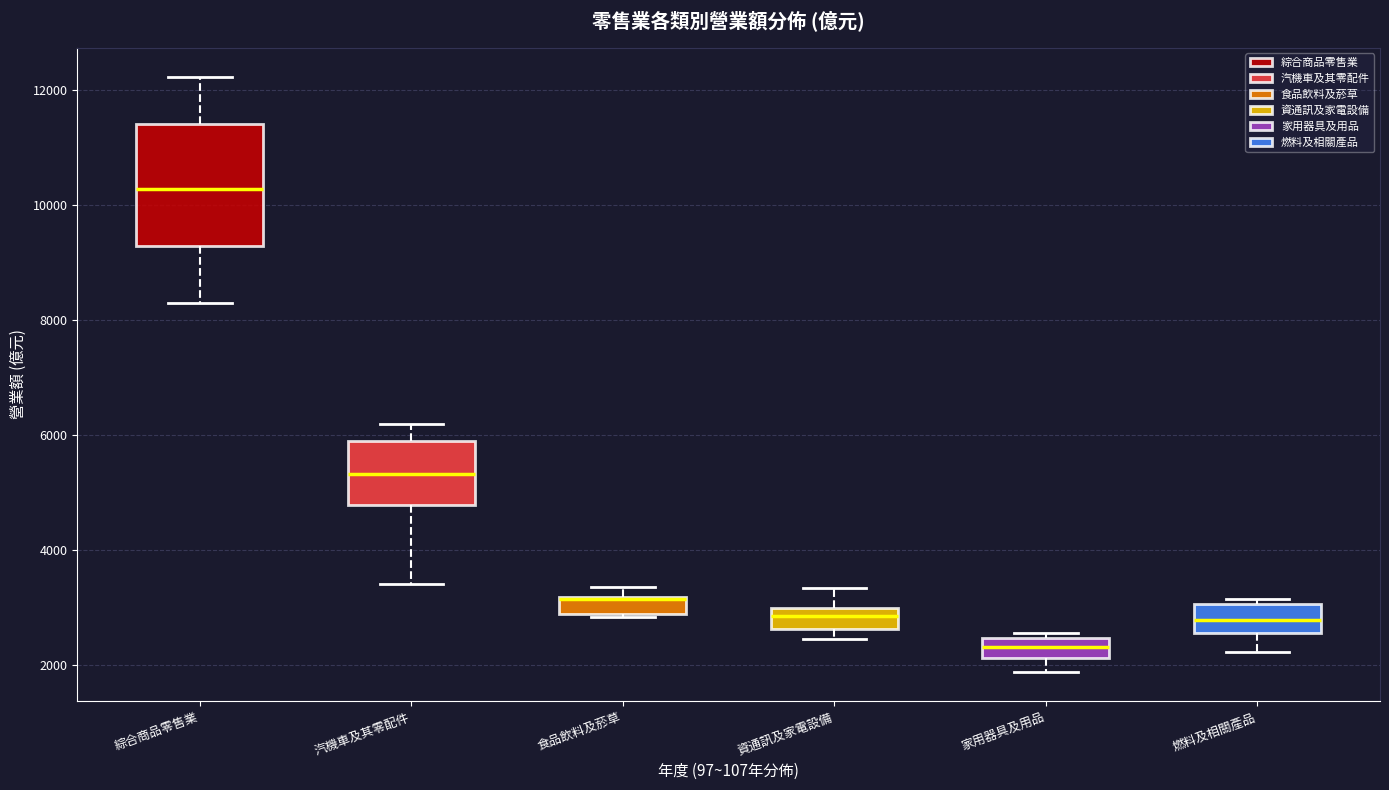

Which box is the tallest, from its lower edge to its upper edge?

綜合商品零售業